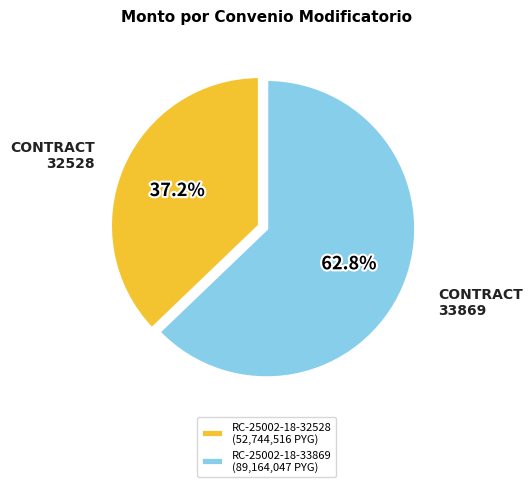

What is the largest slice in the pie chart?

RC-25002-18-33869